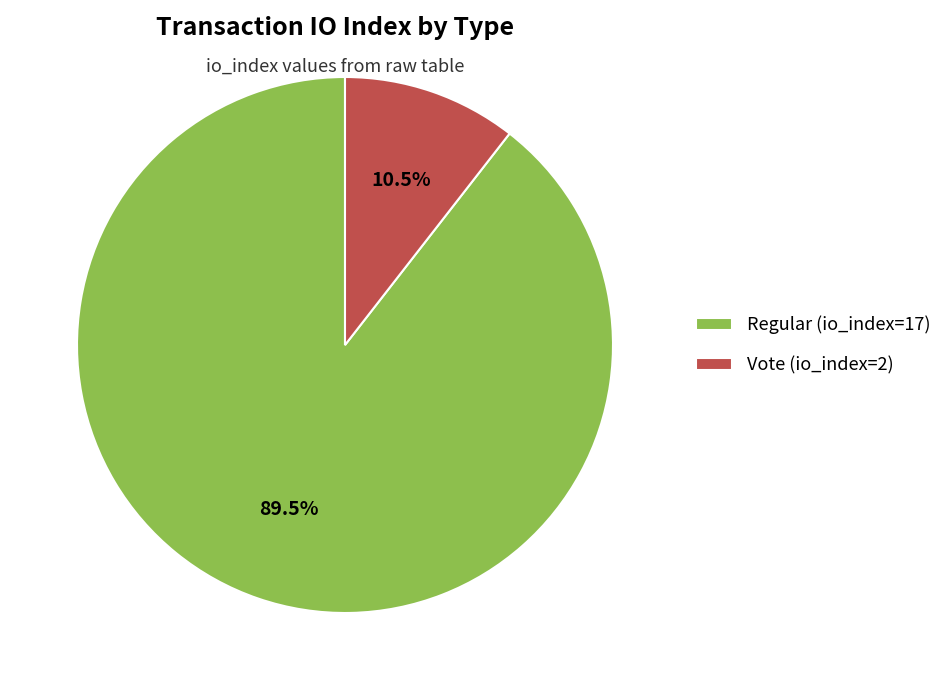

What is the total percentage of Vote (io_index=2) and Regular (io_index=17)?

100.0%